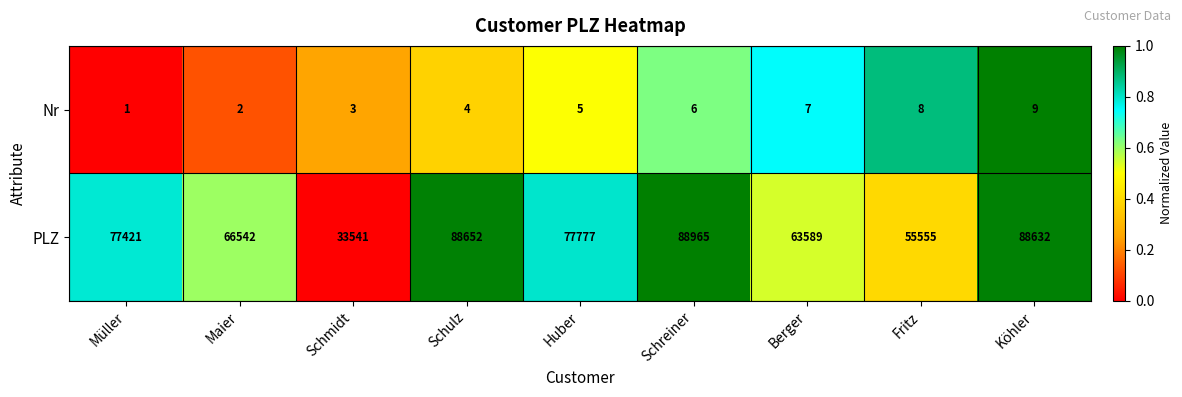

Reading right to left, transcribe all the data shown in this chart.

Nr: 9	8	7	6	5	4	3	2	1
PLZ: 88632	55555	63589	88965	77777	88652	33541	66542	77421